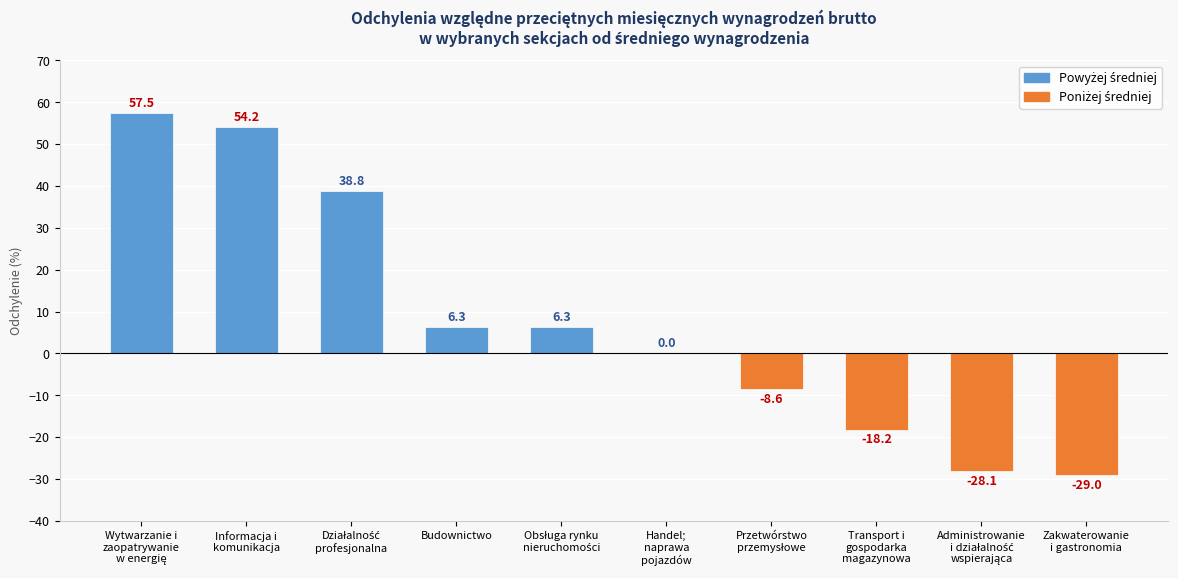

What is the sum of all values?

79.2